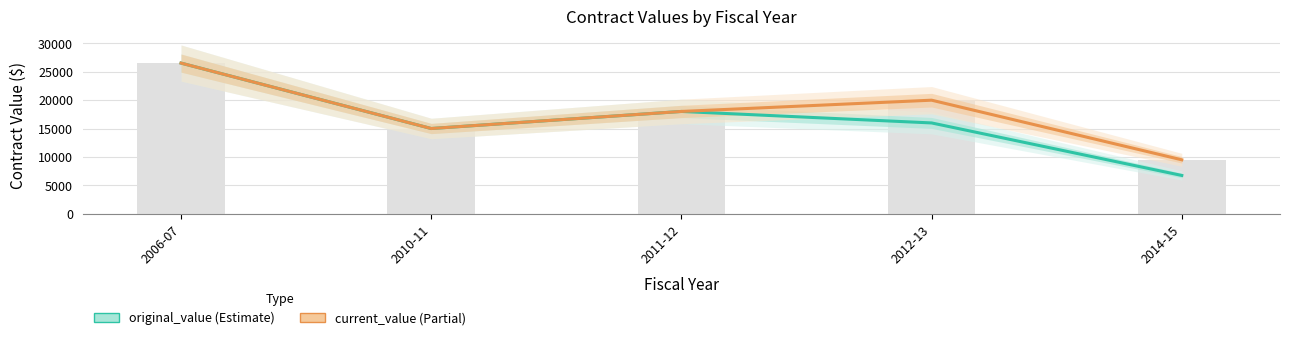

Reading left to right, list all the values displayed in this chart.

original_value: 26500.0	15000.0	18000.0	15980.3	6750.0
current_value: 26500.0	15000.0	18000.0	19980.3	9500.0